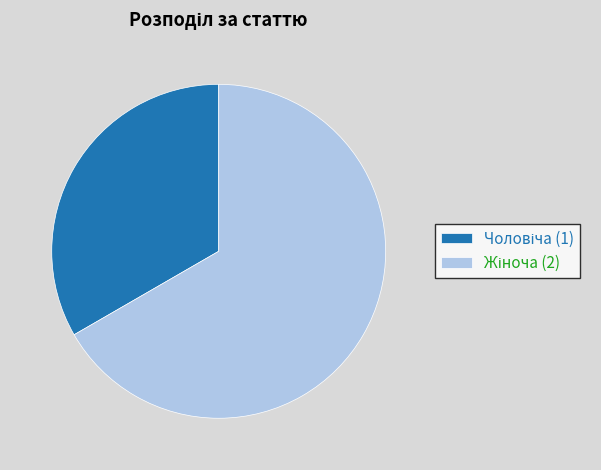

Does any single category account for the majority?

Yes